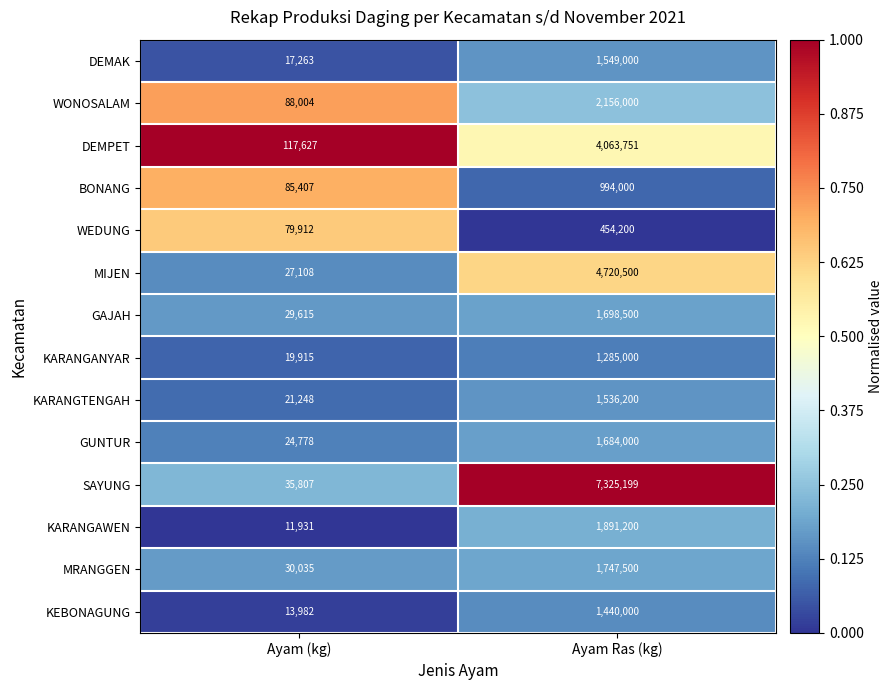

What is the minimum value for DEMPET?

117627